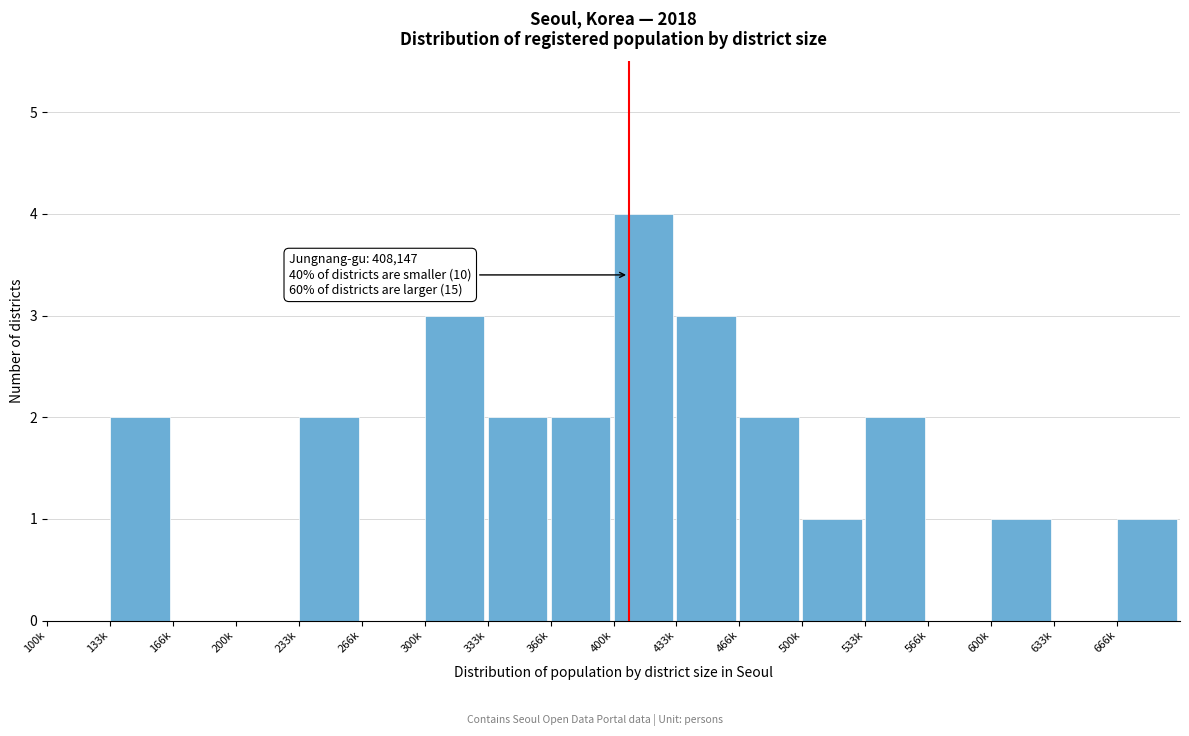

Reading right to left, extract all data points from this chart.

666k=1	633k=0	600k=1	566k=0	533k=2	500k=1	466k=2	433k=3	400k=4	366k=2	333k=2	300k=3	266k=0	233k=2	200k=0	166k=0	133k=2	100k=0